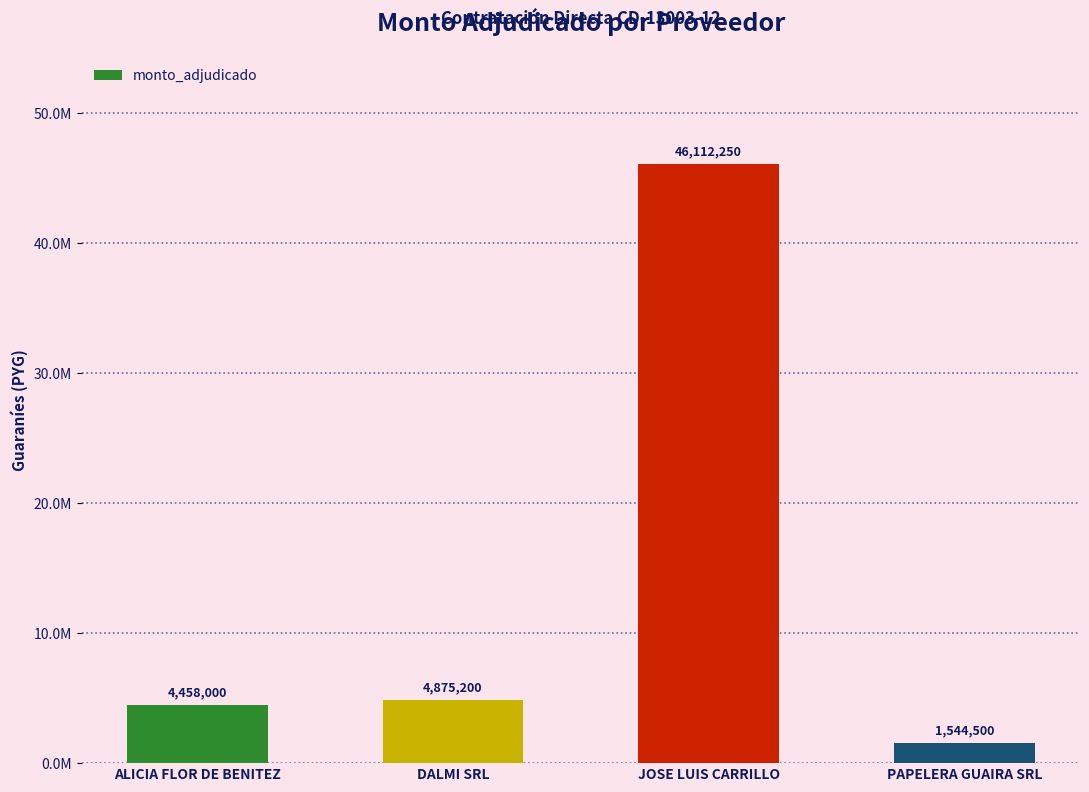

The value at ALICIA FLOR DE BENITEZ is 4458000. True or false?

True